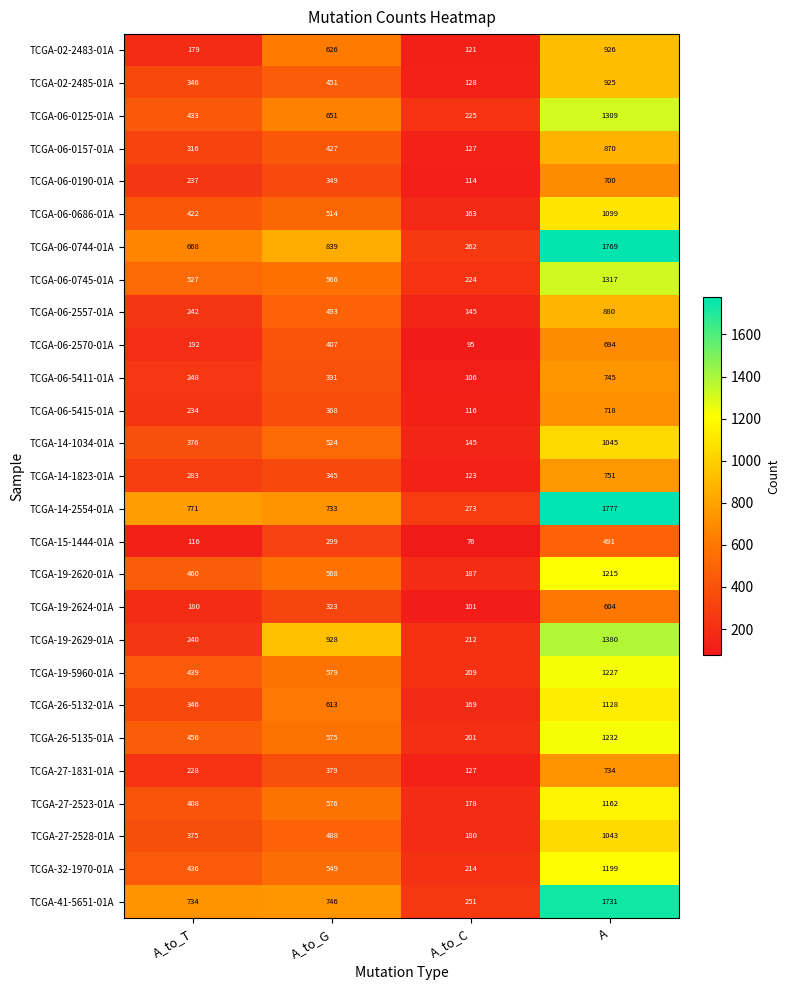

What is the sum of the TCGA-06-0125-01A values at A_to_G and A_to_C?

876